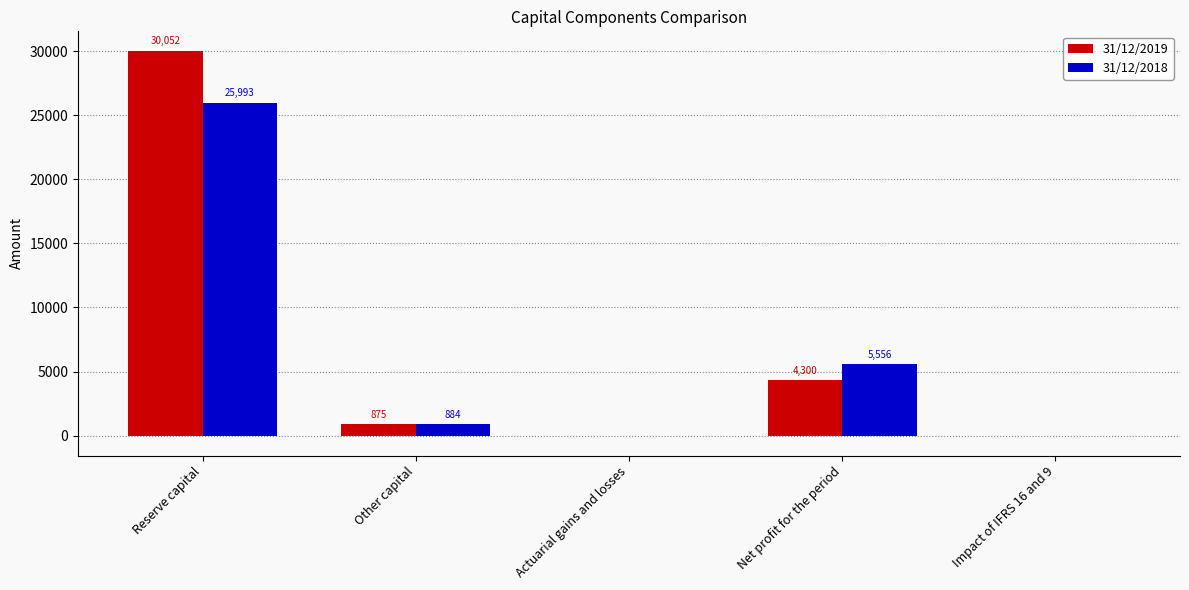

What is the sum of all 31/12/2019 values?

35169